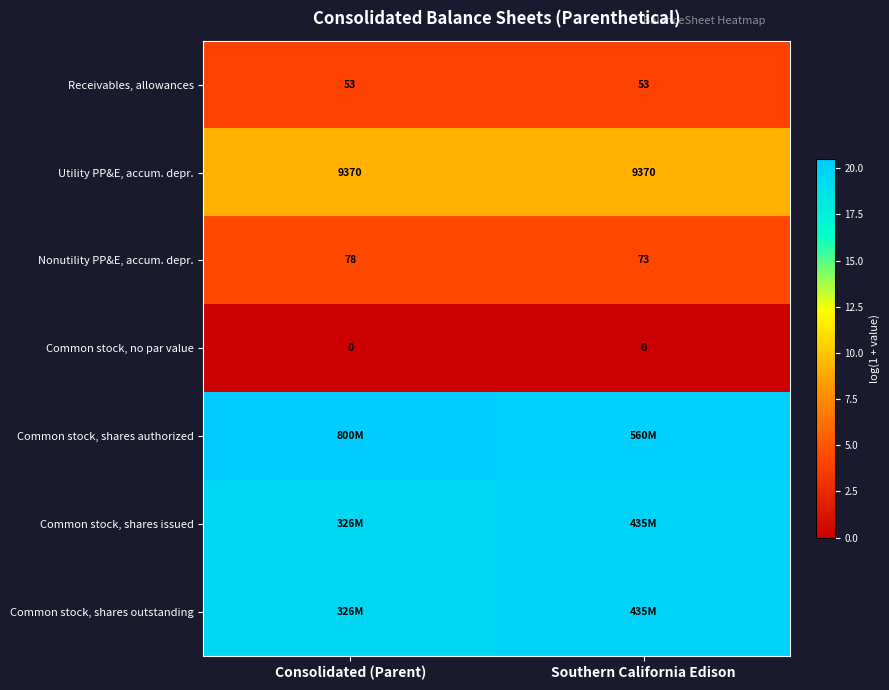

Which has a higher value, Consolidated (Parent) or Southern California Edison?

Consolidated (Parent)